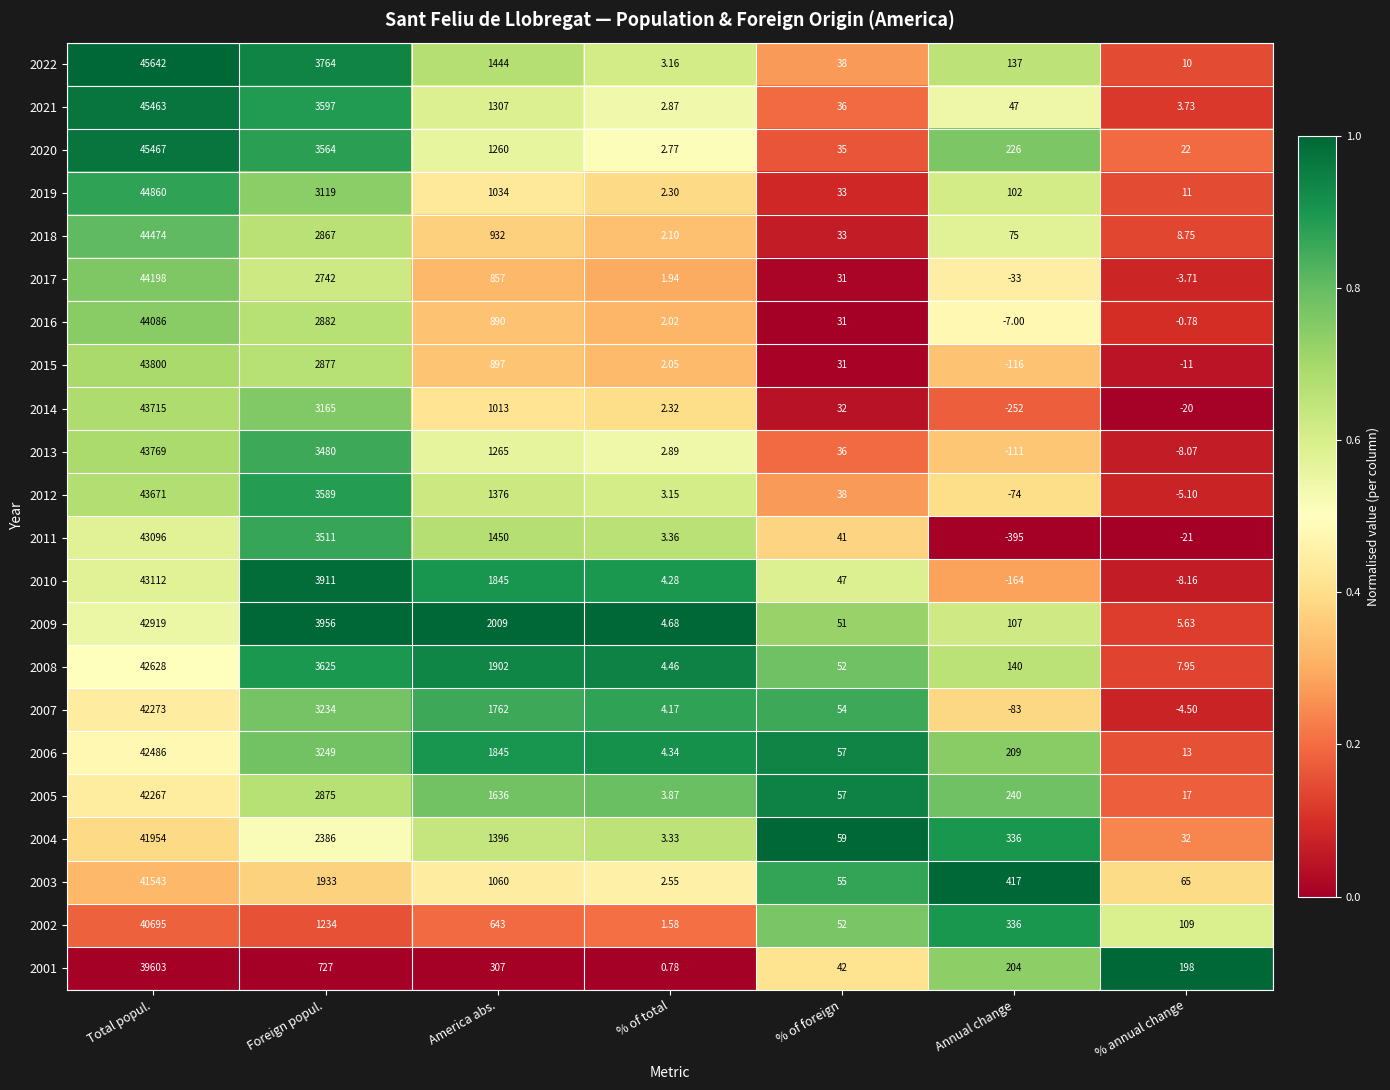

What is the spread (max minus min) of values at Annual change?

812.0